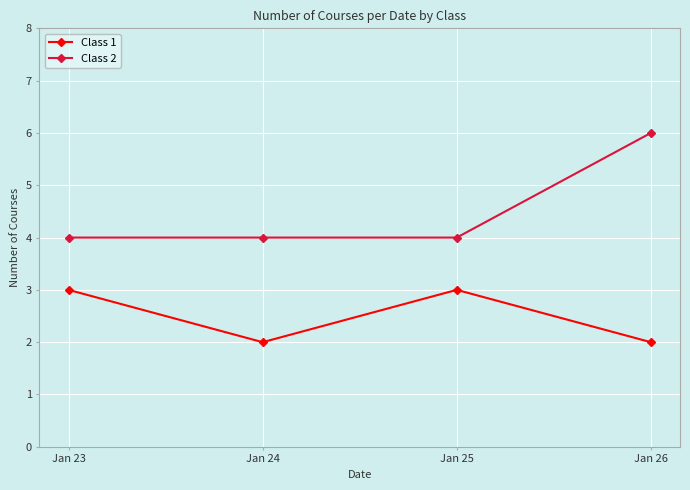

What is the sum of all Class 1 values?

10